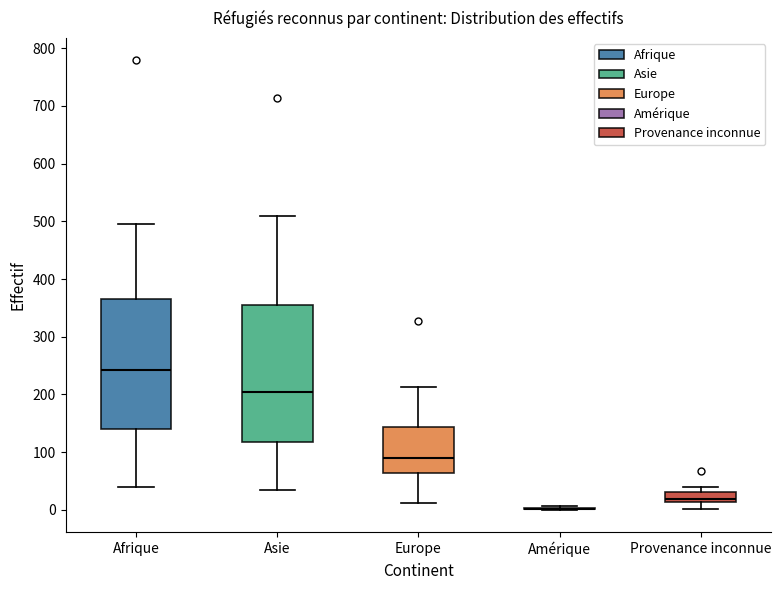

Reading left to right, transcribe this box plot: for each box, give where its median line is, the range the box spans, and where its two whiskers end, as read against the y-axis. The values are not printed on the chart, so give them approximately, as read against the axis.

Afrique: median 240, box 140 to 370, whiskers 40 to 500
Asie: median 200, box 120 to 360, whiskers 40 to 510
Europe: median 90, box 60 to 140, whiskers 10 to 210
Amérique: box collapsed to a line at 0, whiskers 0 to 10
Provenance inconnue: median 20, box 10 to 30, whiskers 0 to 40